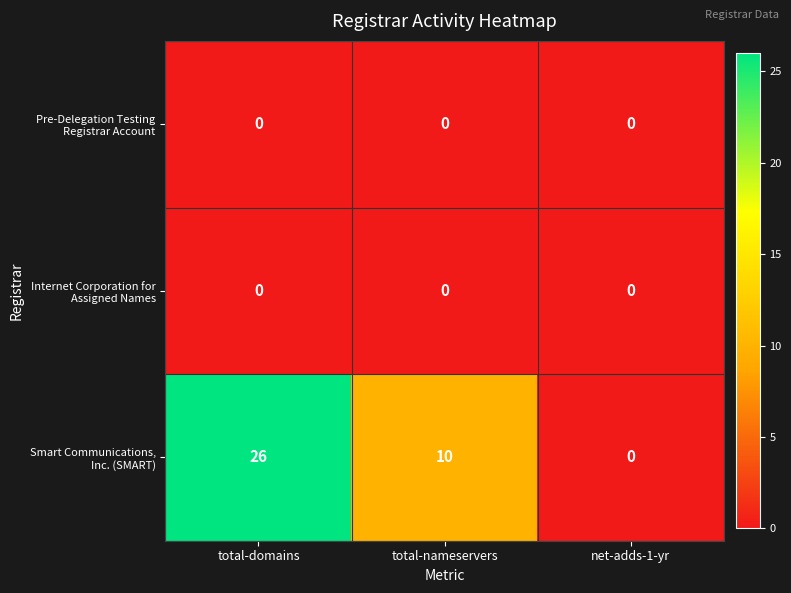

What is the greatest value displayed?

26